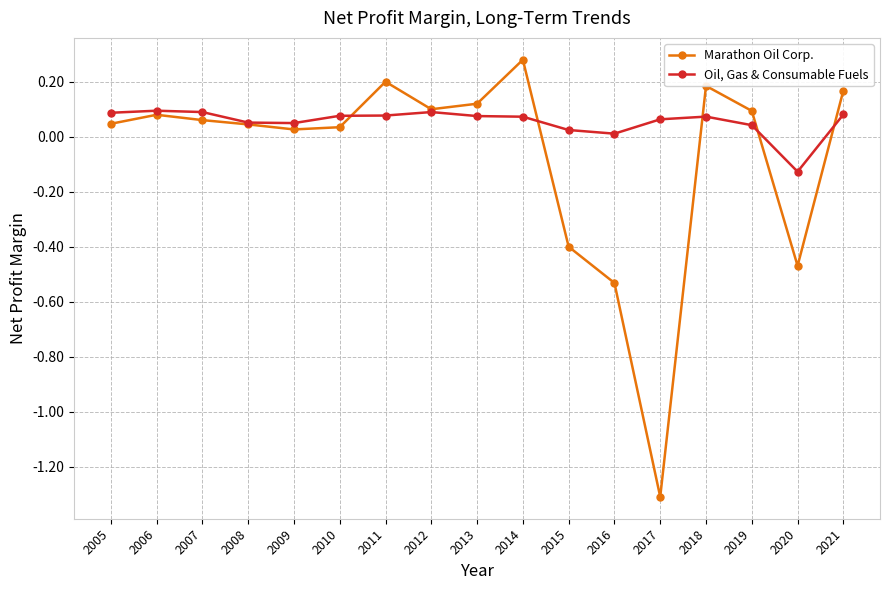

What is the value of the Marathon Oil Corp. point at the 13th from the left?

-1.3